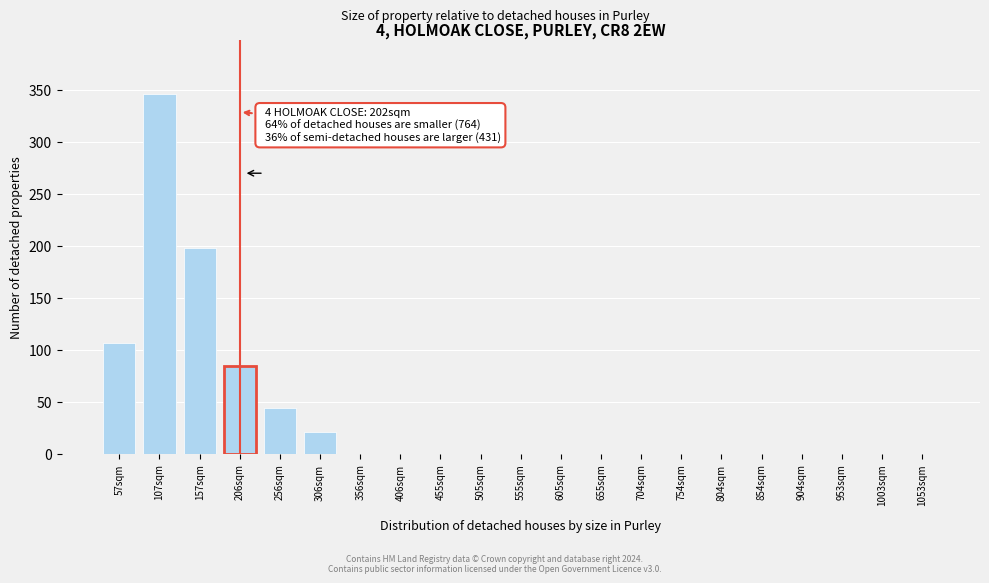

Reading left to right, extract all data points from this chart.

57sqm=107	107sqm=346	157sqm=198	206sqm=84	256sqm=44	306sqm=21	356sqm=0	406sqm=0	455sqm=0	505sqm=0	555sqm=0	605sqm=0	655sqm=0	704sqm=0	754sqm=0	804sqm=0	854sqm=0	904sqm=0	953sqm=0	1003sqm=0	1053sqm=0